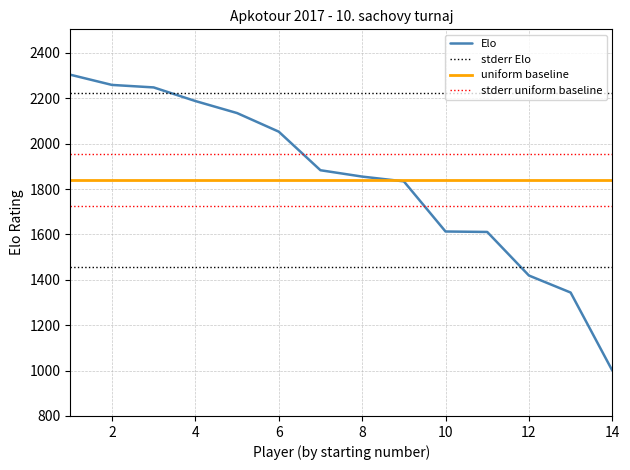

Which series has the largest total across all categories?

stderr Elo